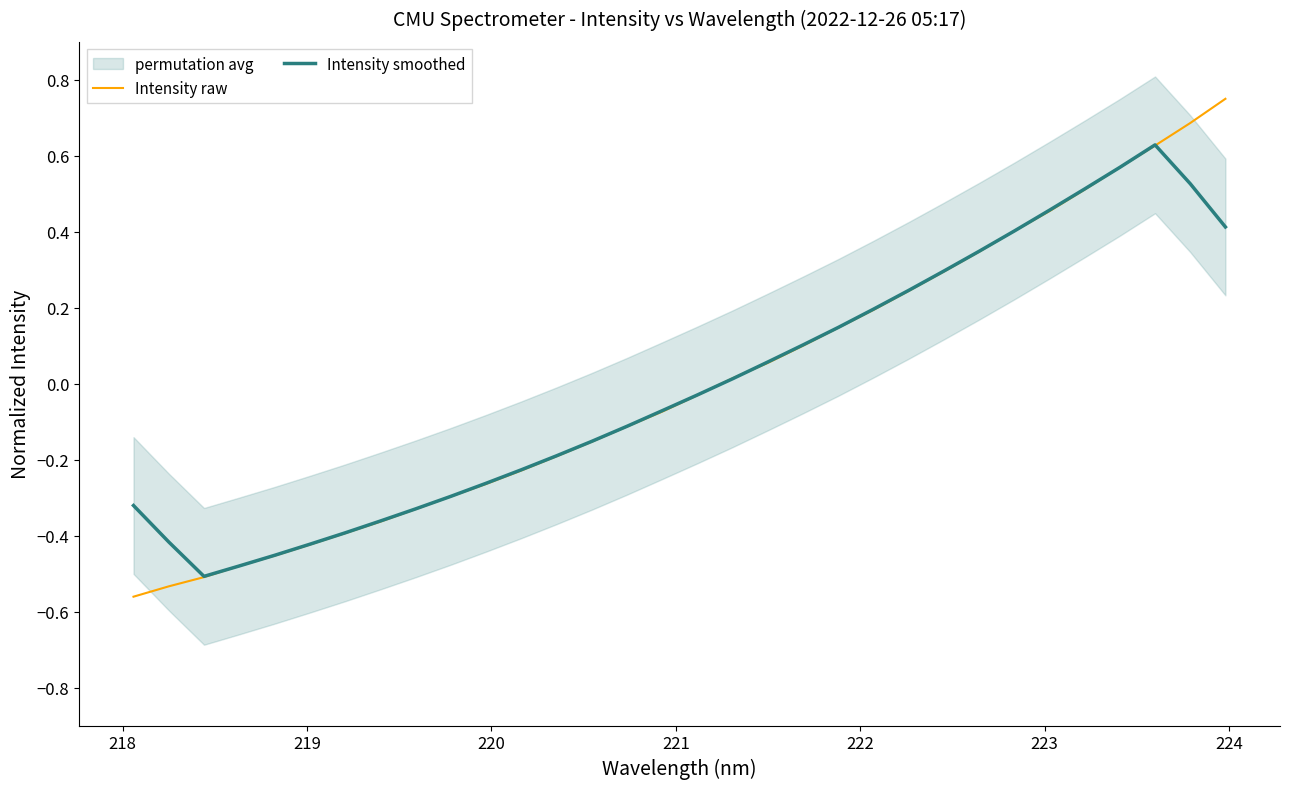

Is the value of Intensity raw at 11 greater than the value of Intensity smoothed at 29?

No